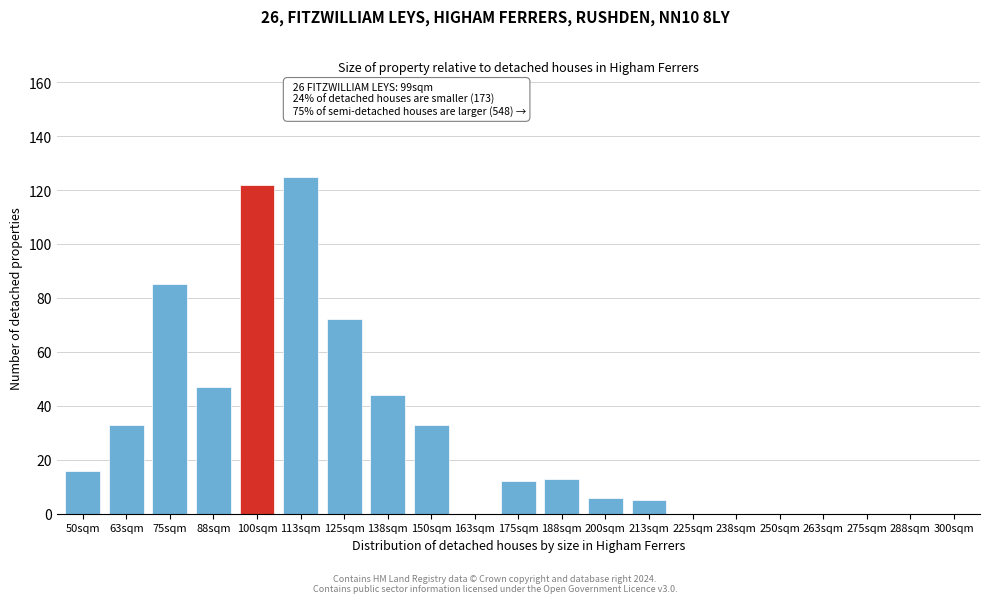

Reading left to right, transcribe all the data shown in this chart.

50sqm=16	63sqm=33	75sqm=85	88sqm=47	100sqm=122	113sqm=125	125sqm=72	138sqm=44	150sqm=33	163sqm=0	175sqm=12	188sqm=13	200sqm=6	213sqm=5	225sqm=0	238sqm=0	250sqm=0	263sqm=0	275sqm=0	288sqm=0	300sqm=0